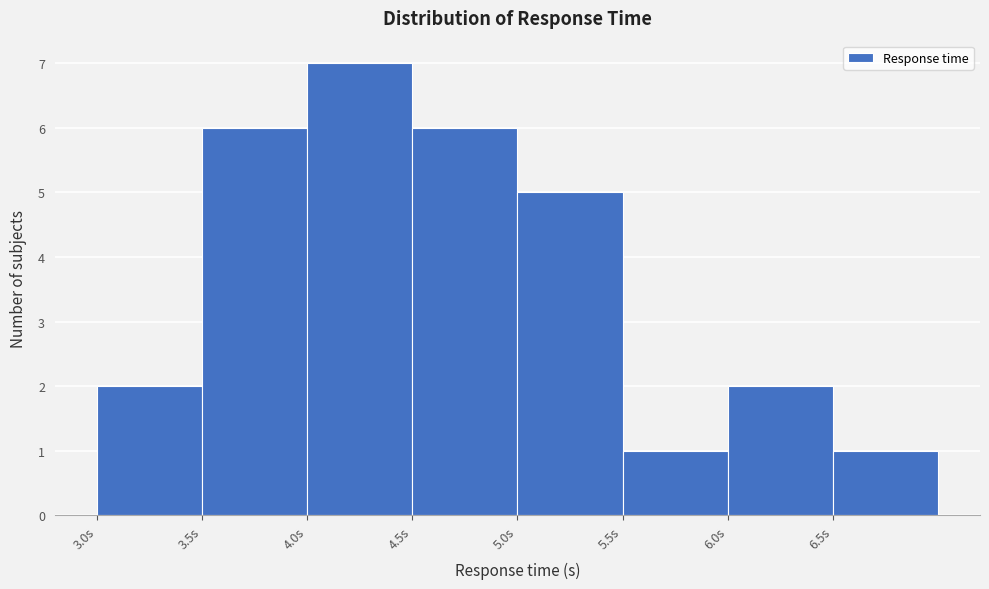

How tall is the bar that spans 6.0 to 6.5 on the x-axis? The values are not printed on the chart, so give them approximately, as read against the axis.

2